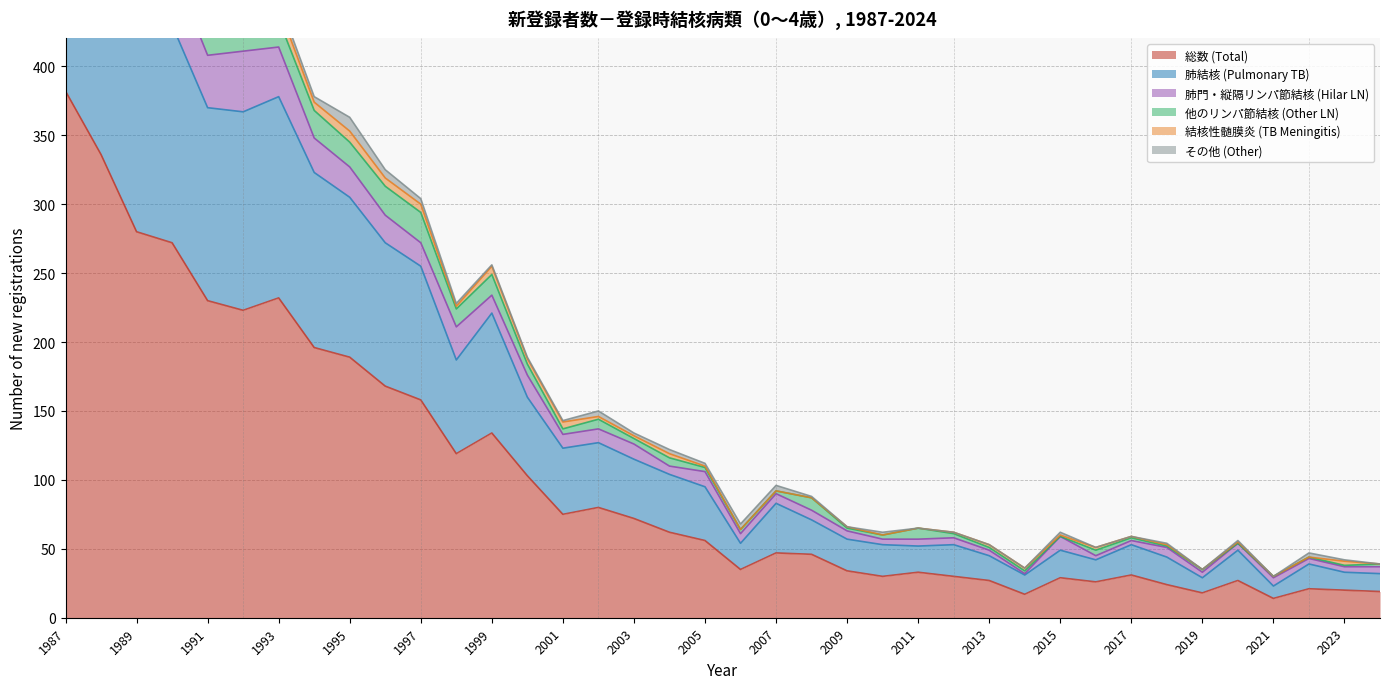

True or false: 総数 (Total) and その他 (Other) intersect in this chart.

False